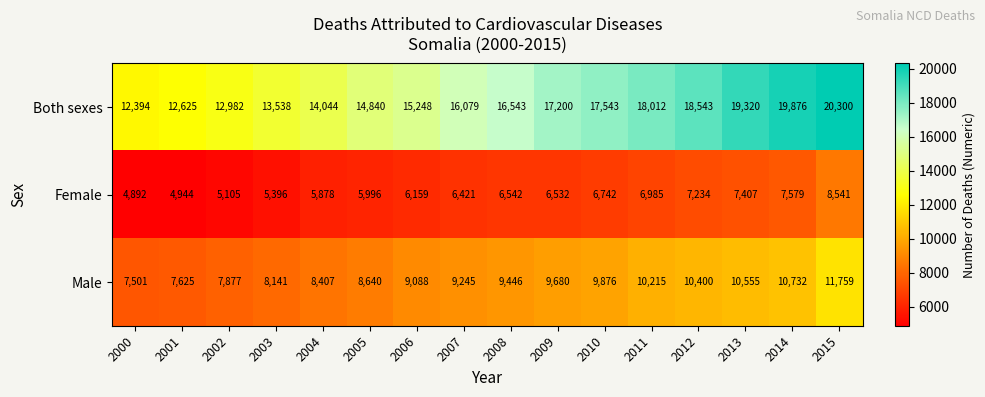

Rank the series by their average value, from lowest to highest.

Female, Male, Both sexes